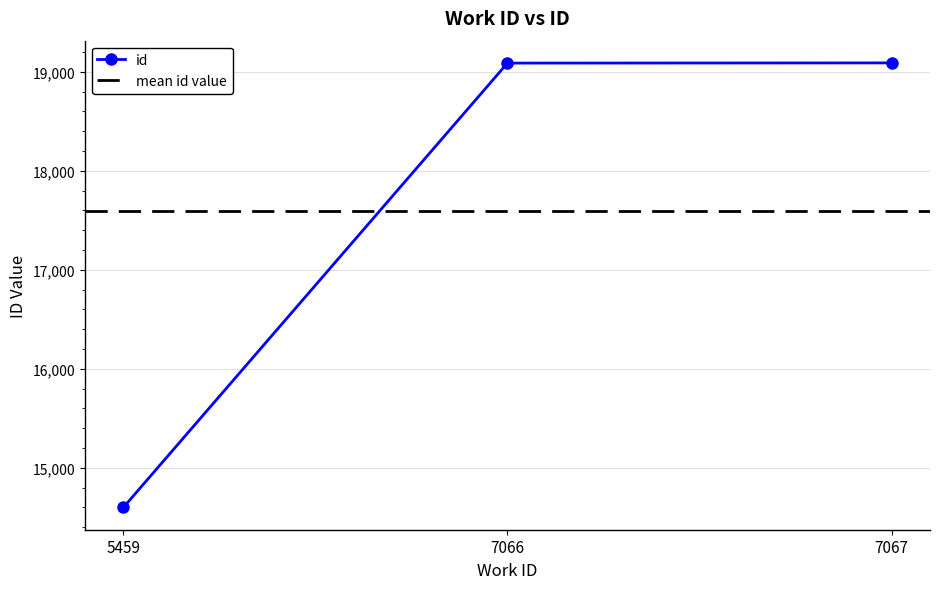

The value at 5459 is 22410. True or false?

False